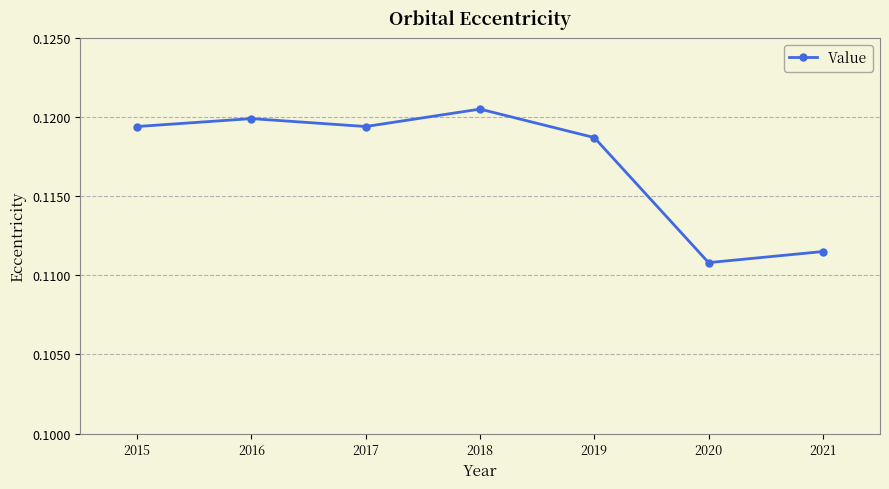

Which category has the lowest value across all series?

2020